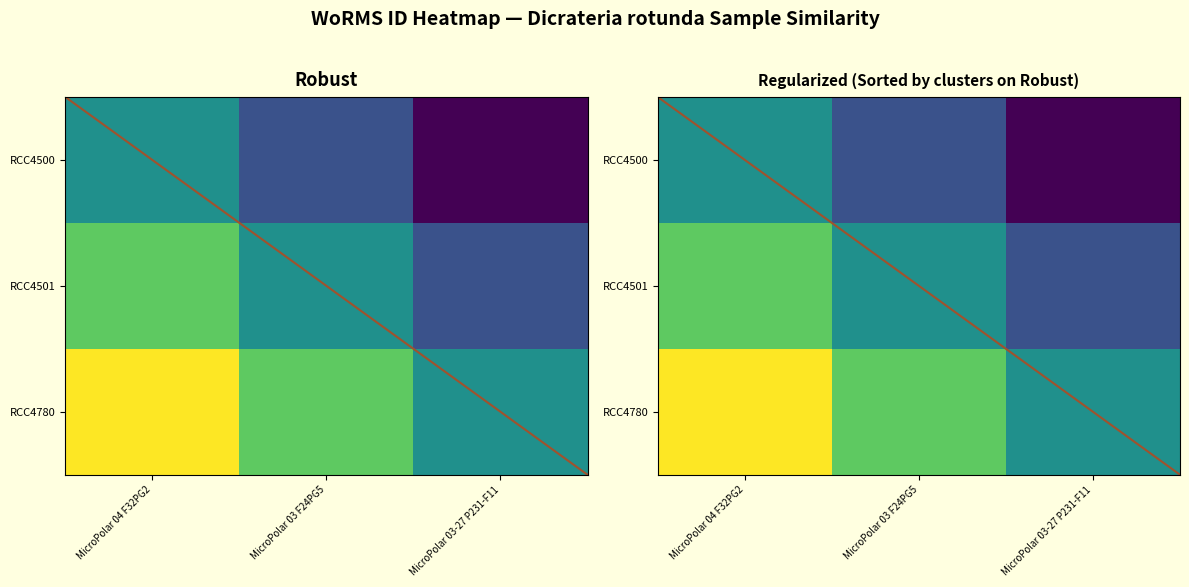

Is the value of RCC4501 at MicroPolar 04 F32PG2 greater than the value of RCC4500 at MicroPolar 03-27 P231-F11?

Yes